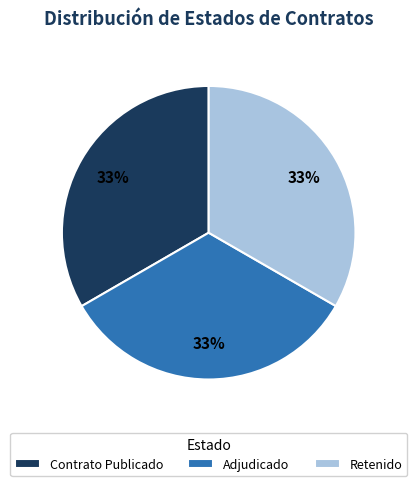

To the nearest percent, what is the average slice percentage?

33%